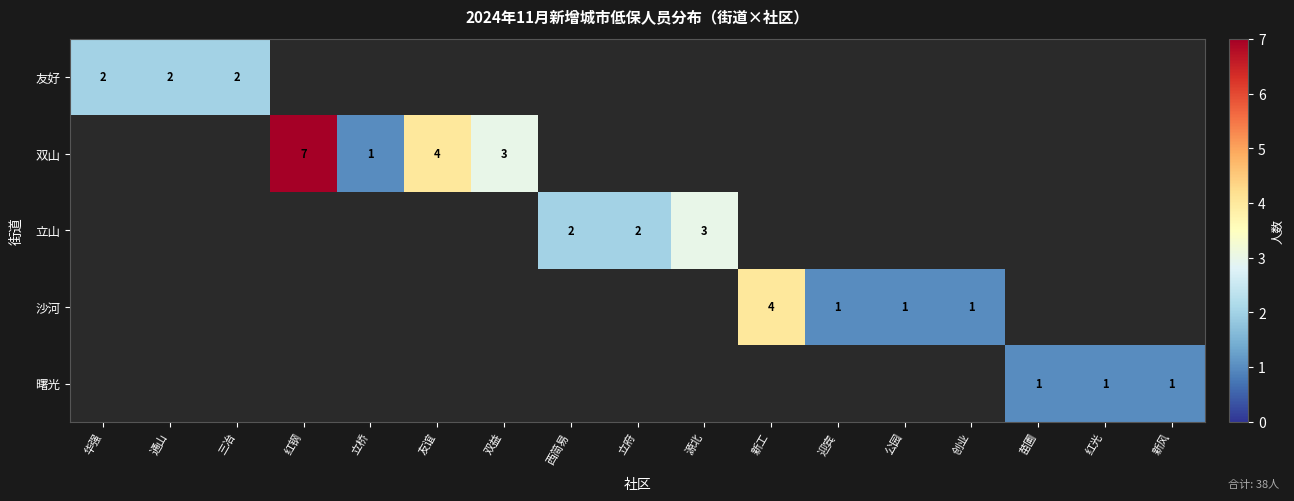

The 双山 series shows 7 at 红钢. True or false?

True